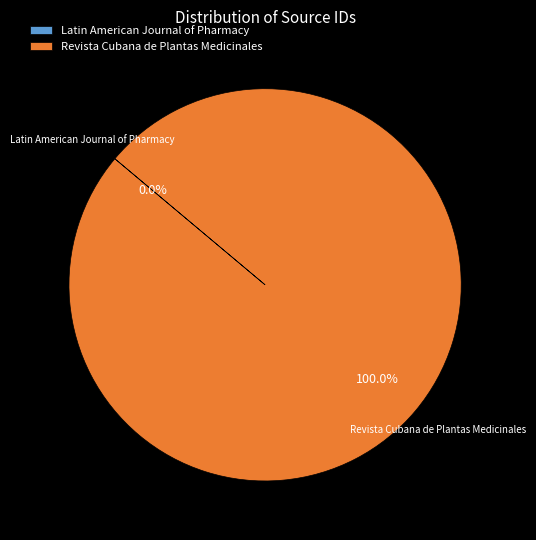

What is the largest slice in the pie chart?

Revista Cubana de Plantas Medicinales